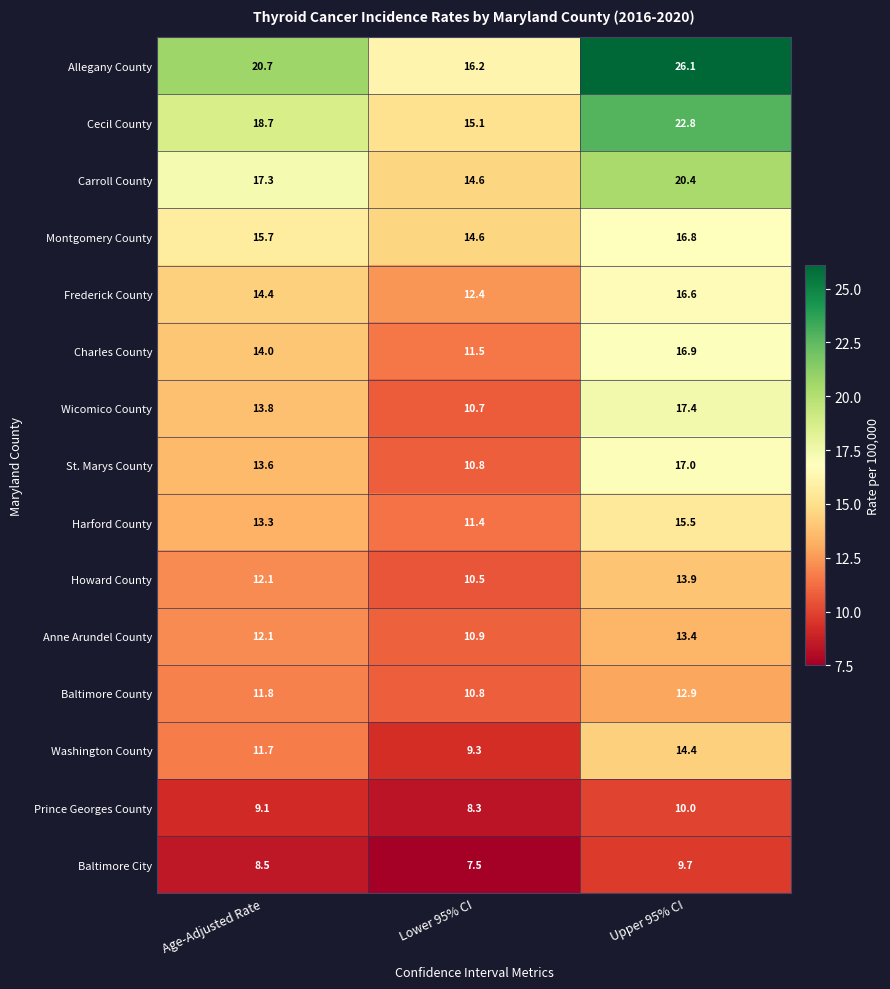

At which category is the sum across all series the highest?

Upper 95% CI